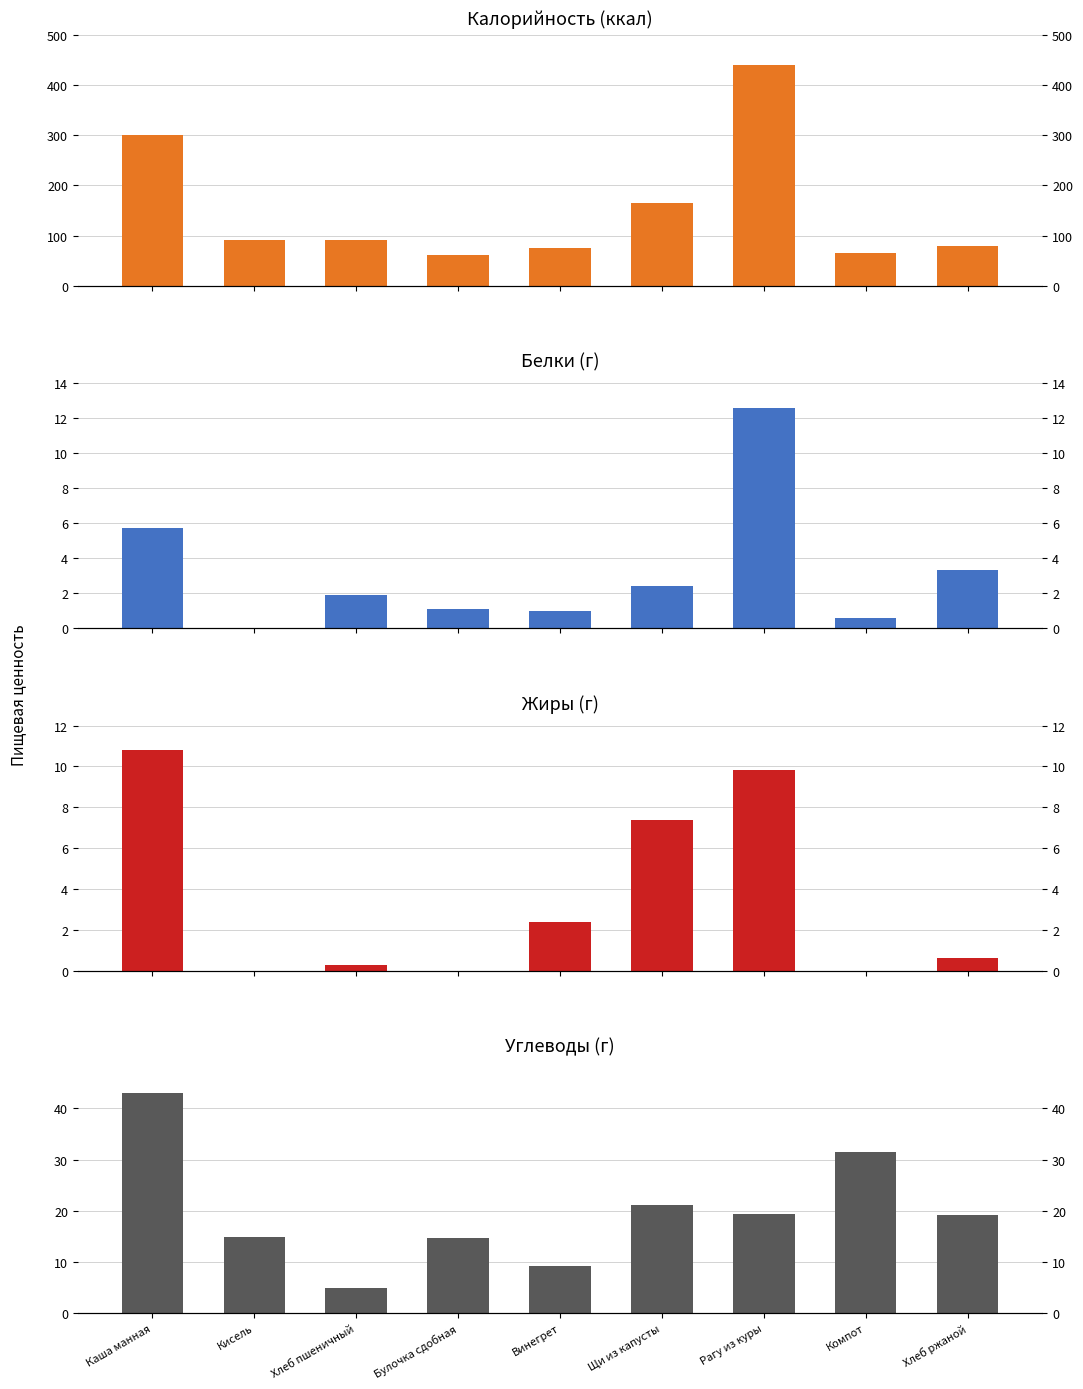

True or false: Жиры has a value of 5.7 at Булочка сдобная.

False